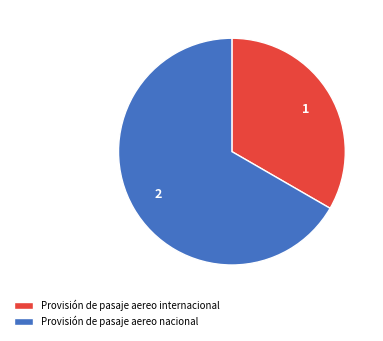

Rank the categories by value from lowest to highest.

Provisión de pasaje aereo internacional, Provisión de pasaje aereo nacional